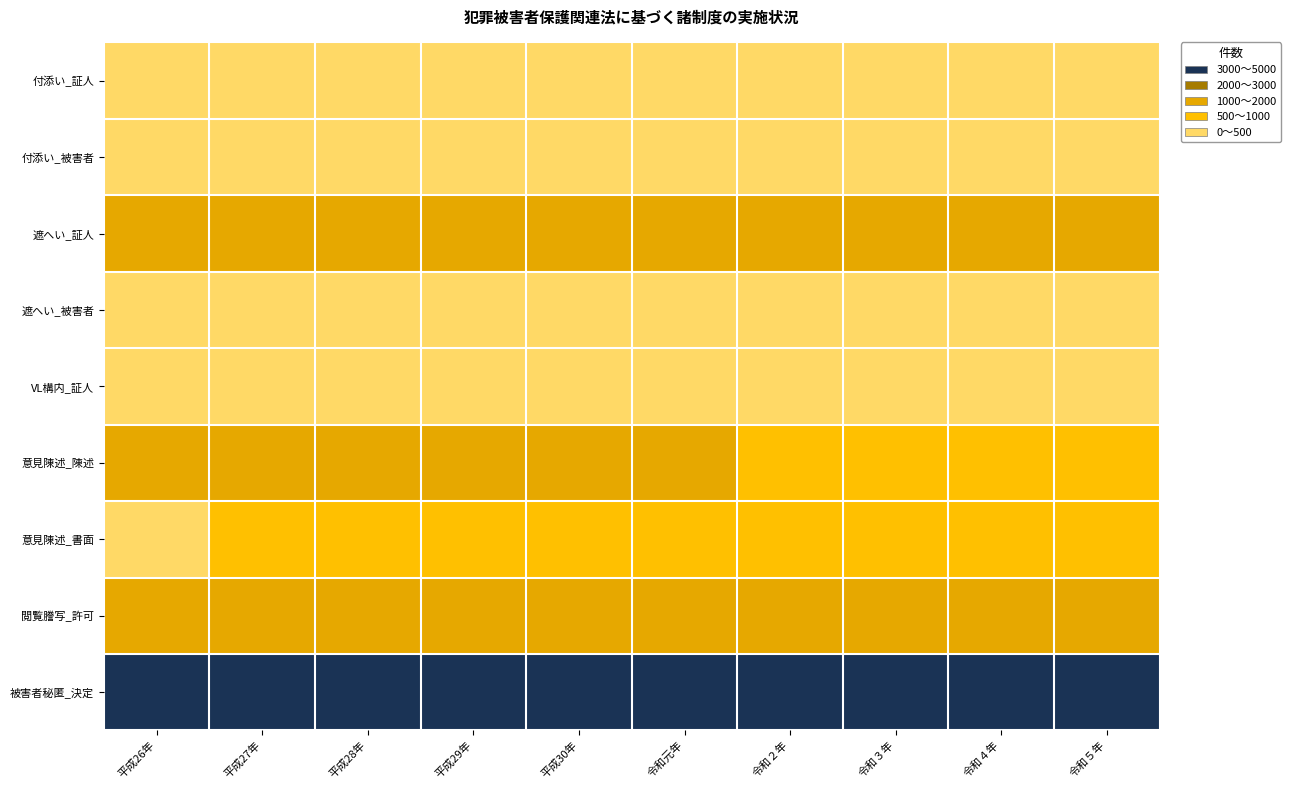

Which series has the largest total across all categories?

被害者秘匿_決定